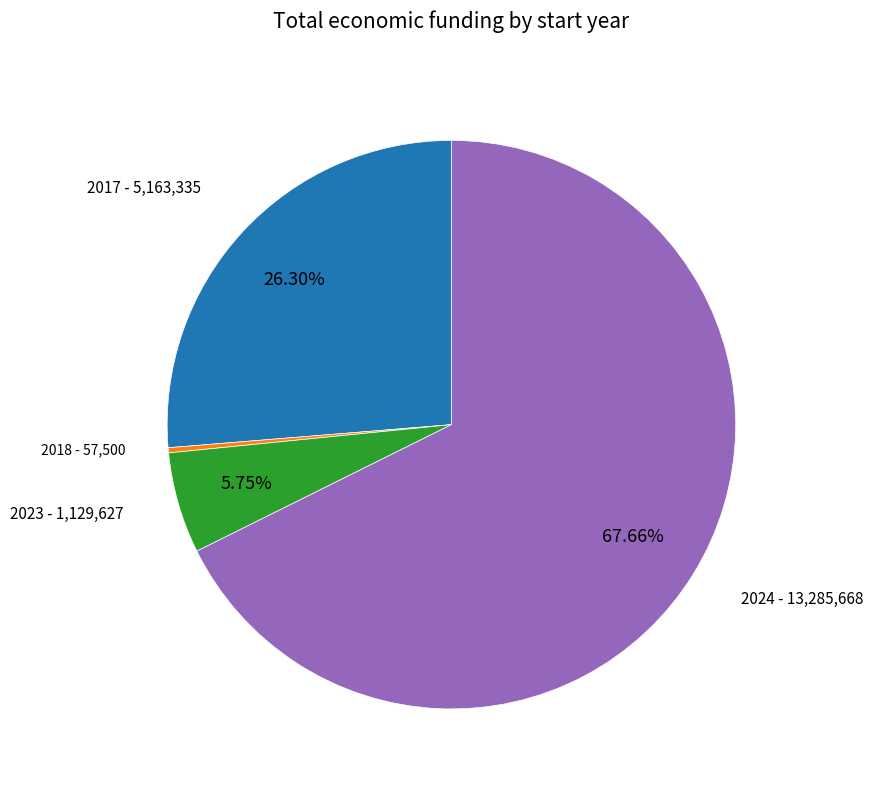

Do 2023 - 1,129,627 and 2024 - 13,285,668 together represent more than half of the pie?

Yes